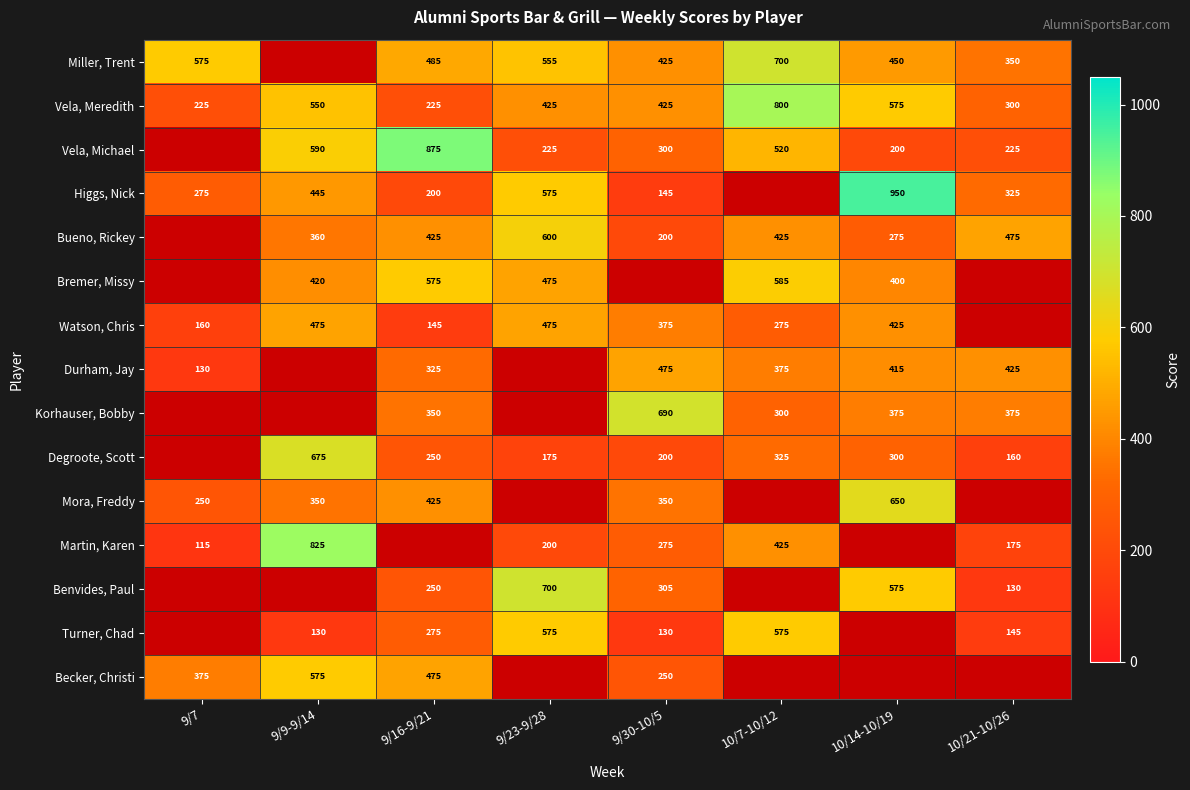

What is the difference between the Benvides, Paul values at 10/14-10/19 and 9/23-9/28?

125